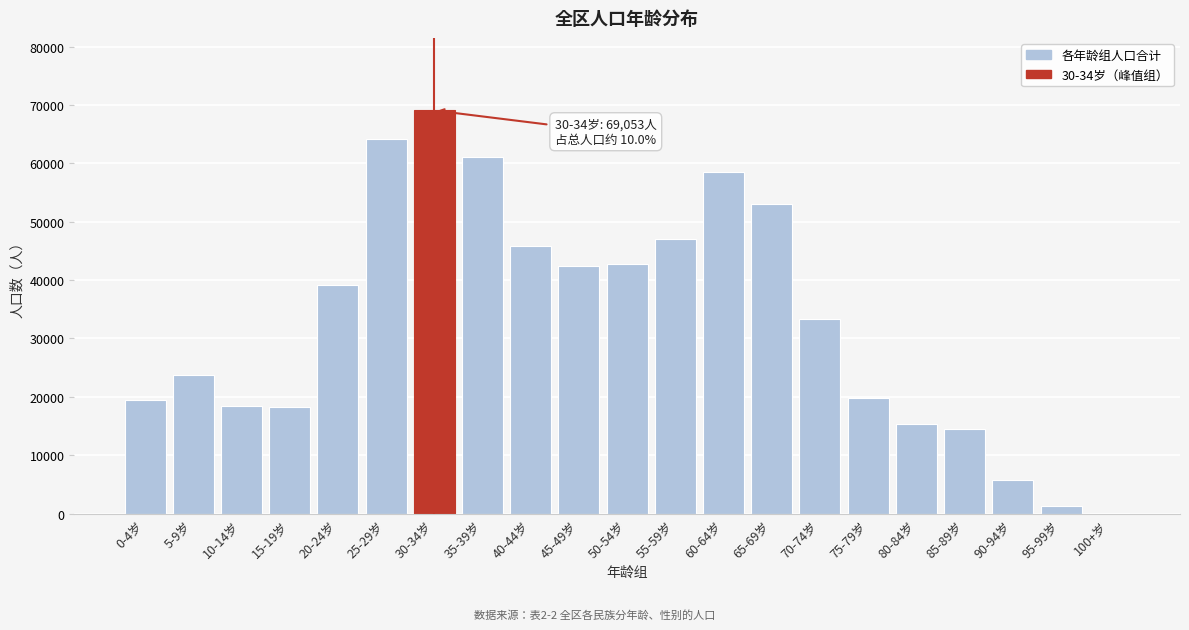

At which category does the chart reach its peak across all series?

30-34岁